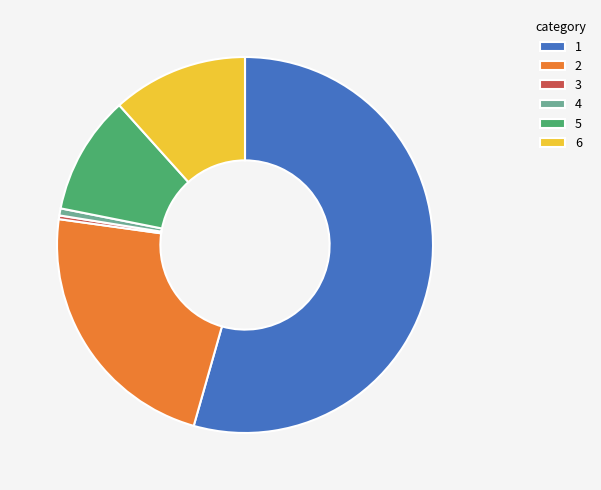

Combined, do 4 and 5 account for over 50%?

No